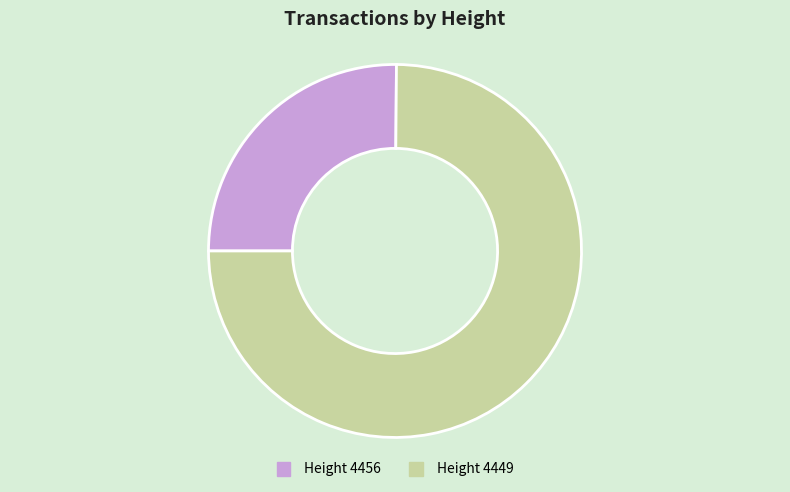

Does any single category account for the majority?

Yes